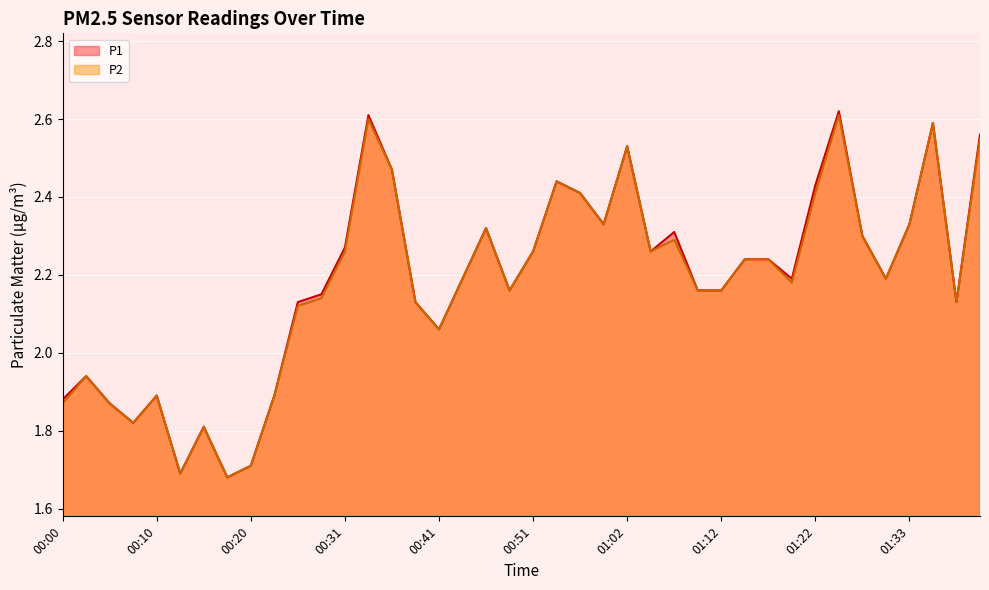

What is the sum of all P2 values?

87.2